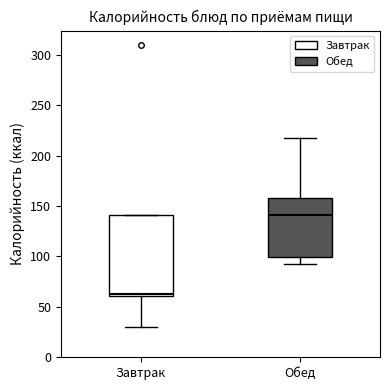

Reading left to right, read every box against the y-axis: the position of its median line, the range the box covers, and the ends of its whiskers. The values are not printed on the chart, so give them approximately, as read against the axis.

Завтрак: median 65, box 60 to 140, whiskers 30 to 140
Обед: median 140, box 100 to 160, whiskers 90 to 215